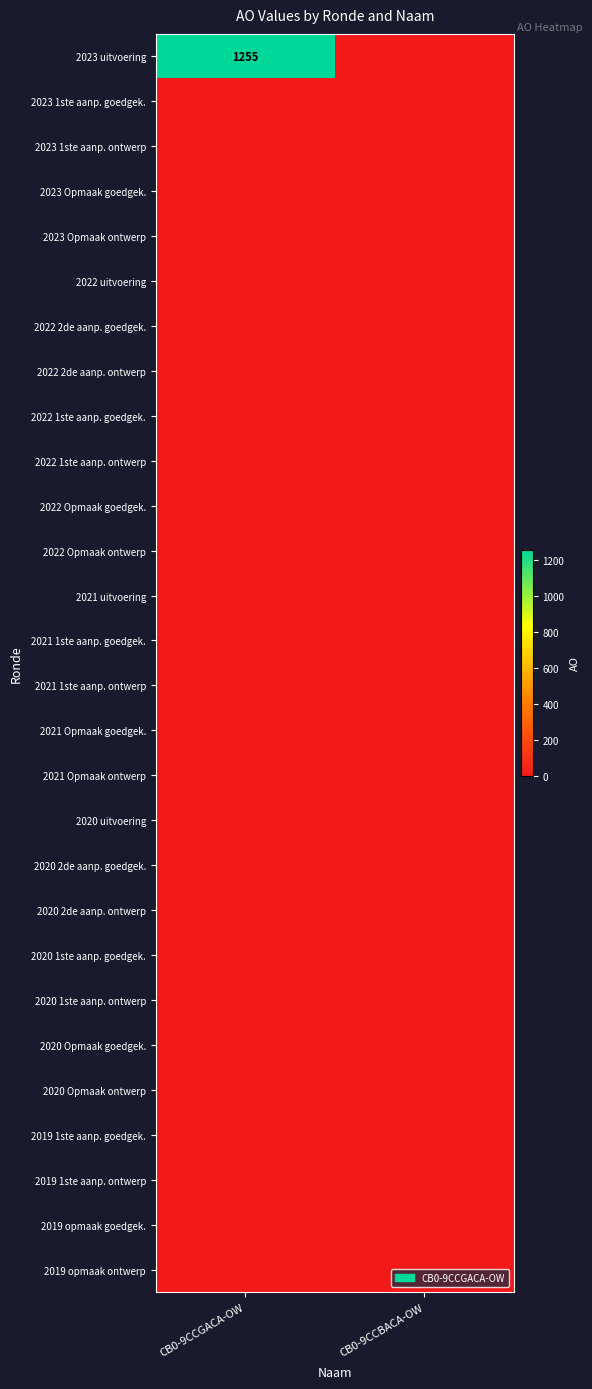

Is the value of 2019 1ste aanp. goedgek. at CB0-9CCBACA-OW greater than the value of 2019 opmaak ontwerp at CB0-9CCBACA-OW?

No